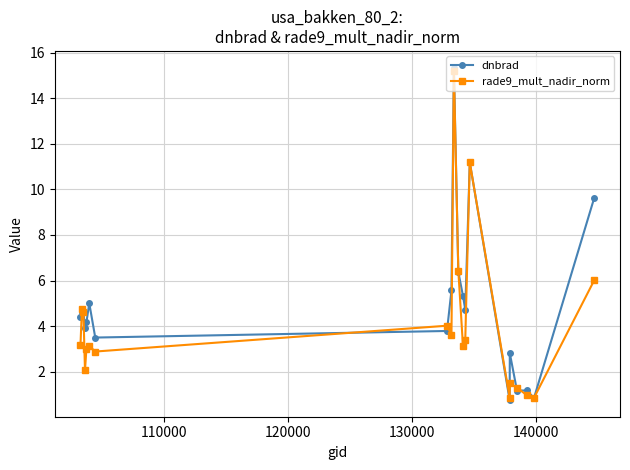

Which series has the widest spread of values?

dnbrad